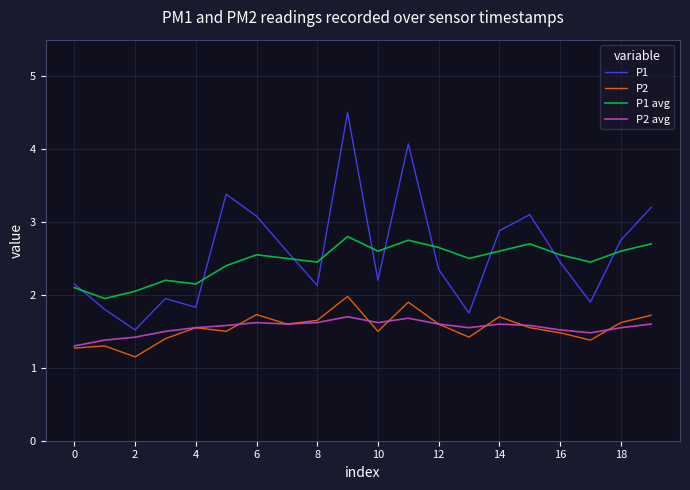

What is the maximum value for P2 avg?

1.7